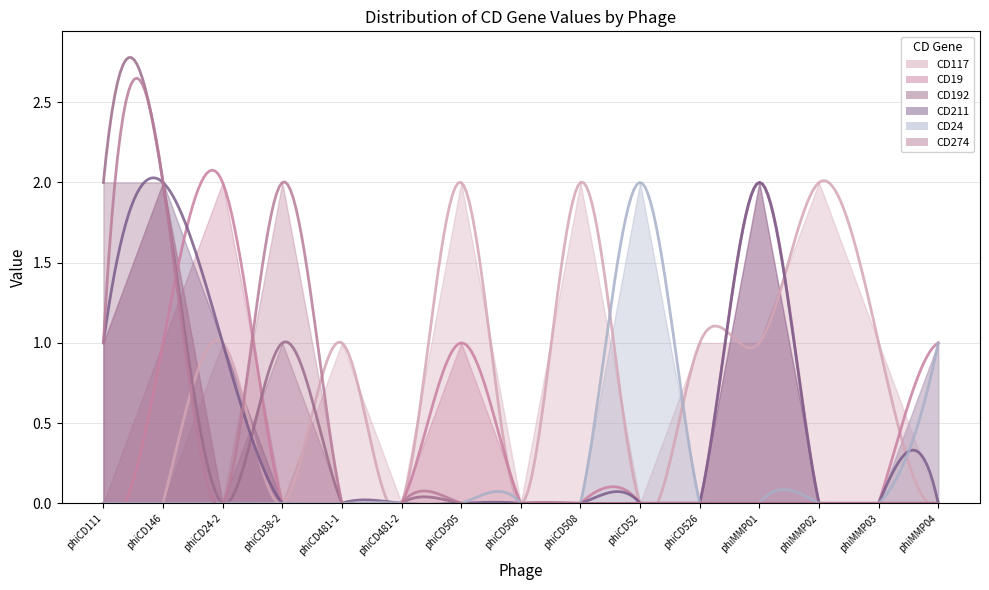

The value of CD274 at phiCD505 is -1. True or false?

False